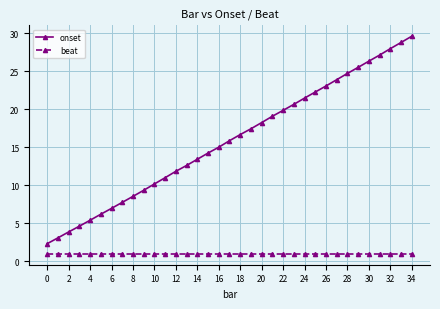

What is the sum of all onset values?

555.7